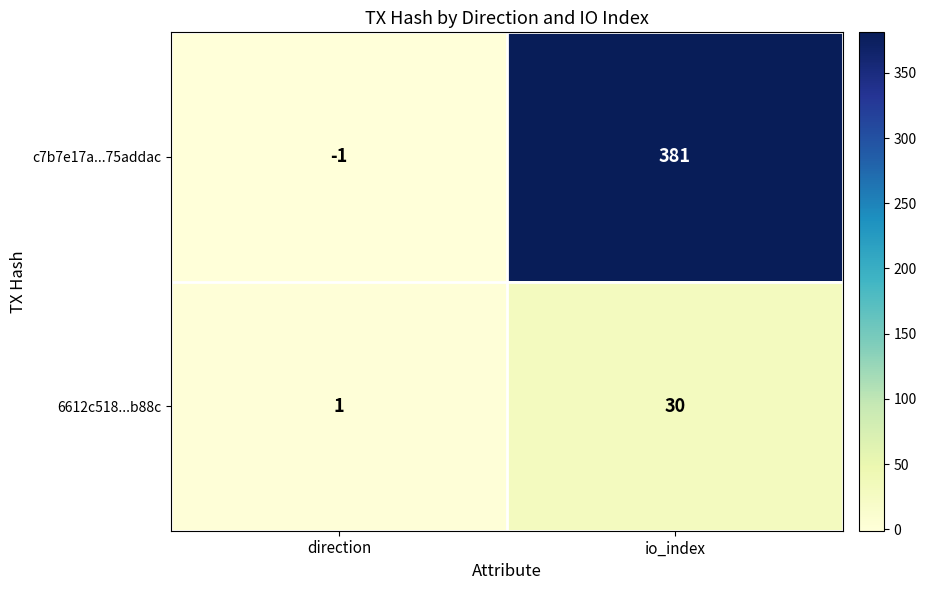

Reading right to left, transcribe all the data shown in this chart.

c7b7e17a...75addac: 381	-1
6612c518...b88c: 30	1